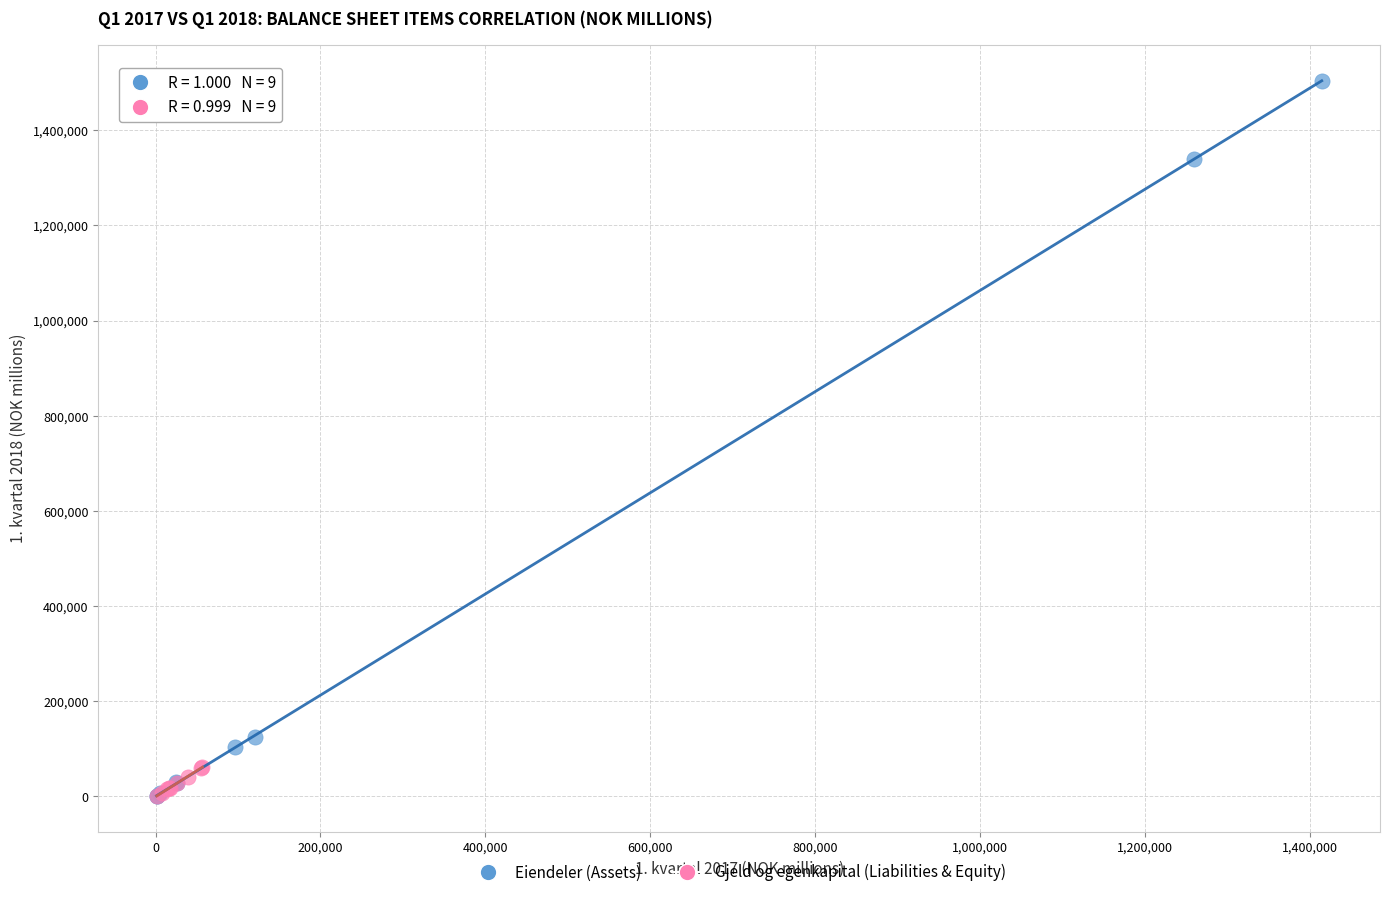

Which series contains the highest Y value?

Eiendeler (Assets)